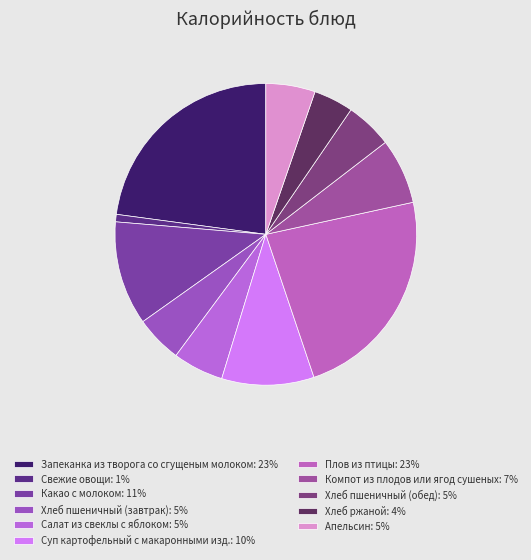

How many segments does this pie chart have?

11